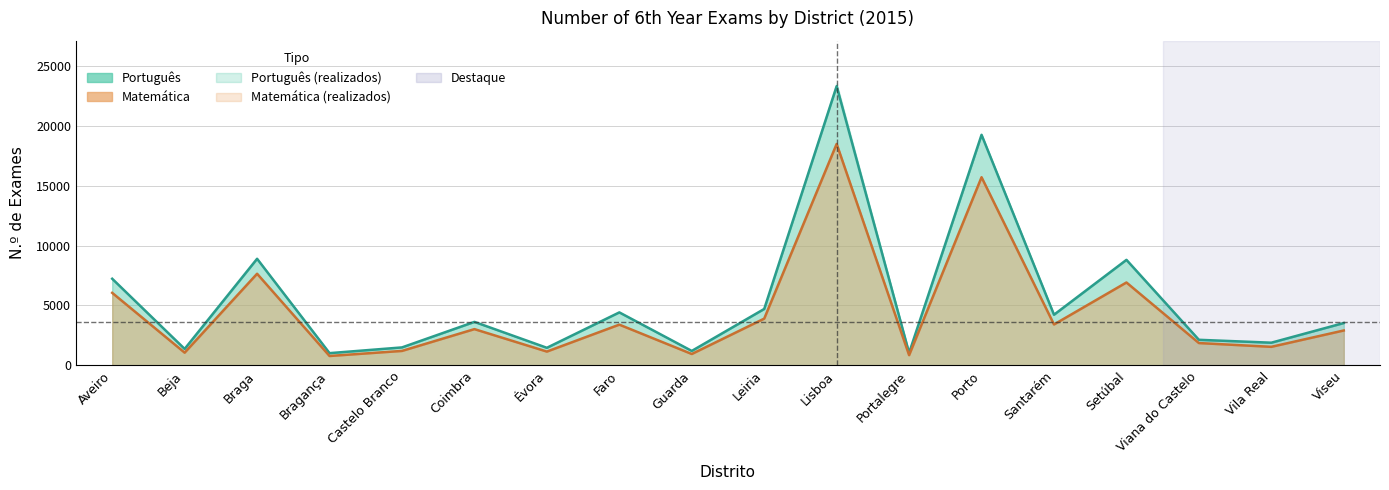

Where does the N_exams_PT series first go above 3626?

Aveiro